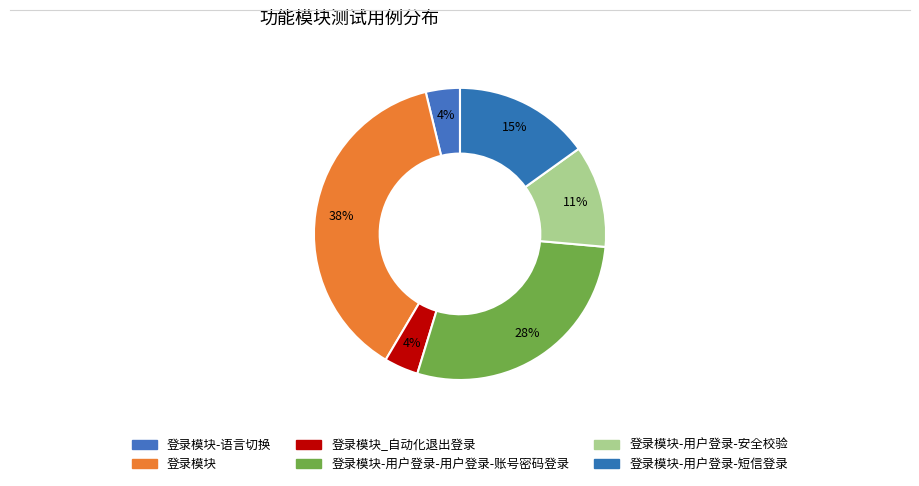

Count the number of slices in the pie.

6